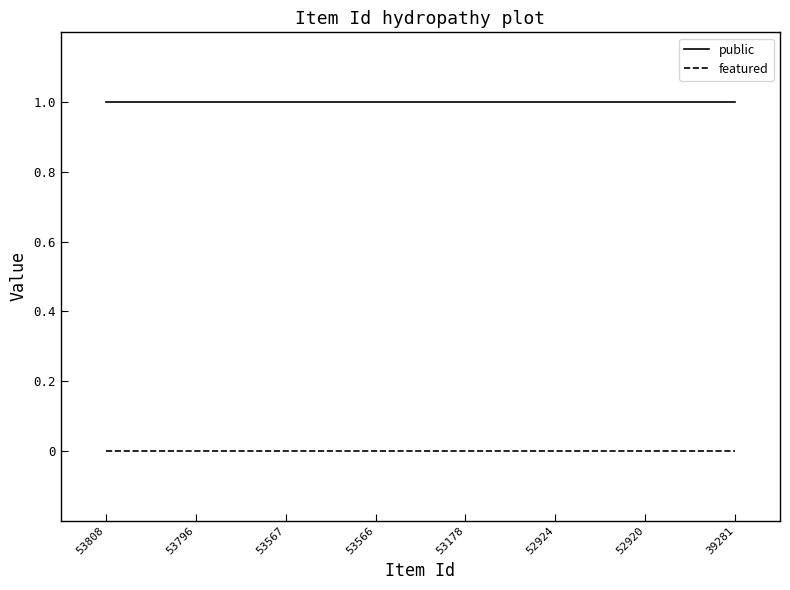

Does the chart display data point markers on the line(s)?

No